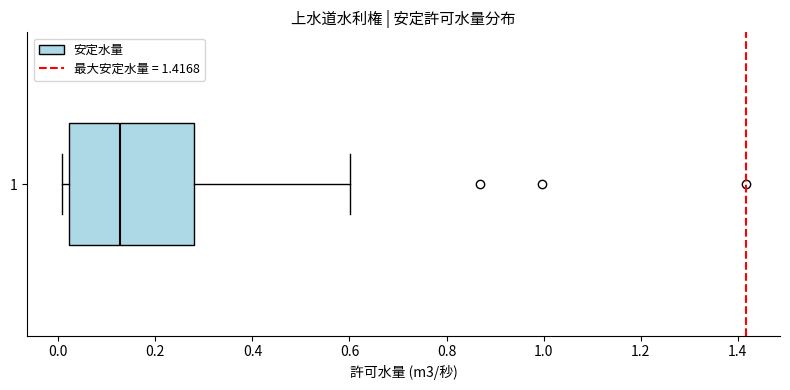

Read this box plot against the x-axis: the position of the median line, the range covered by the box, and the ends of both whiskers. The values are not printed on the chart, so give them approximately, as read against the axis.

median 0.12, box 0.02 to 0.28, whiskers 0.00 to 0.60